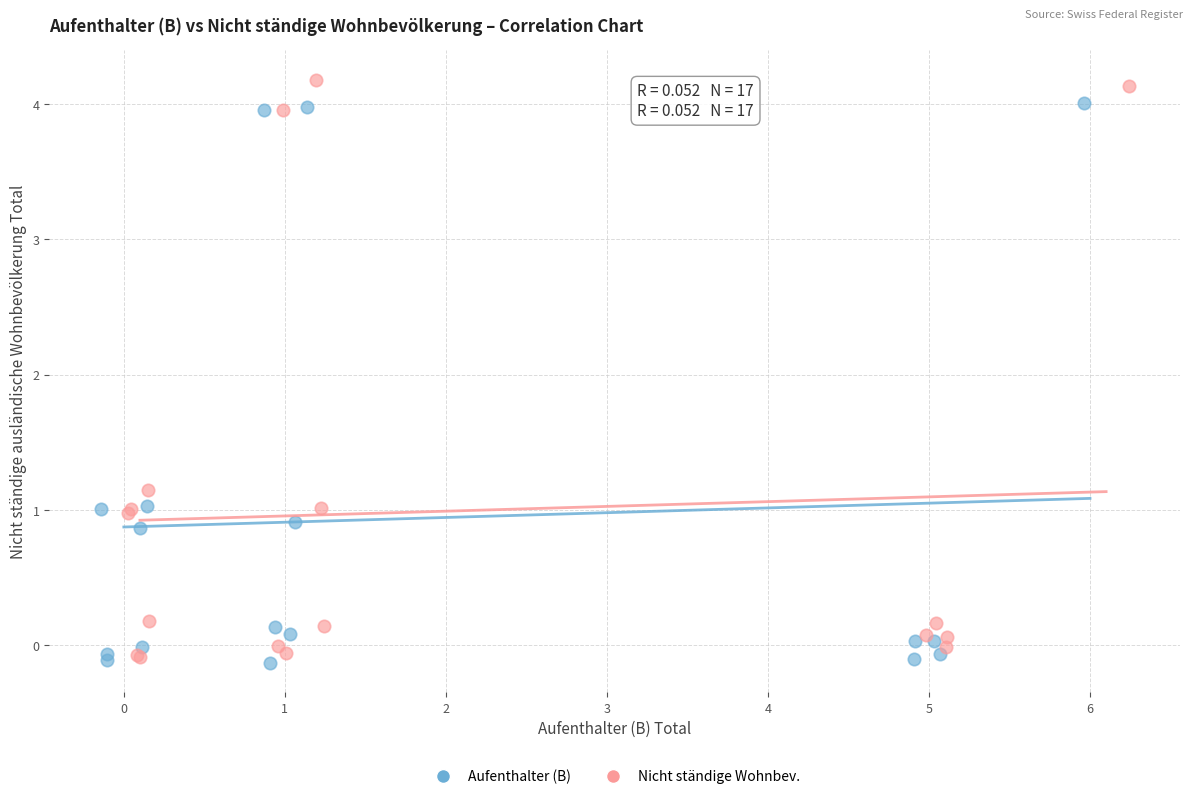

Which series reaches the maximum Y coordinate?

Nicht ständige Wohnbev.